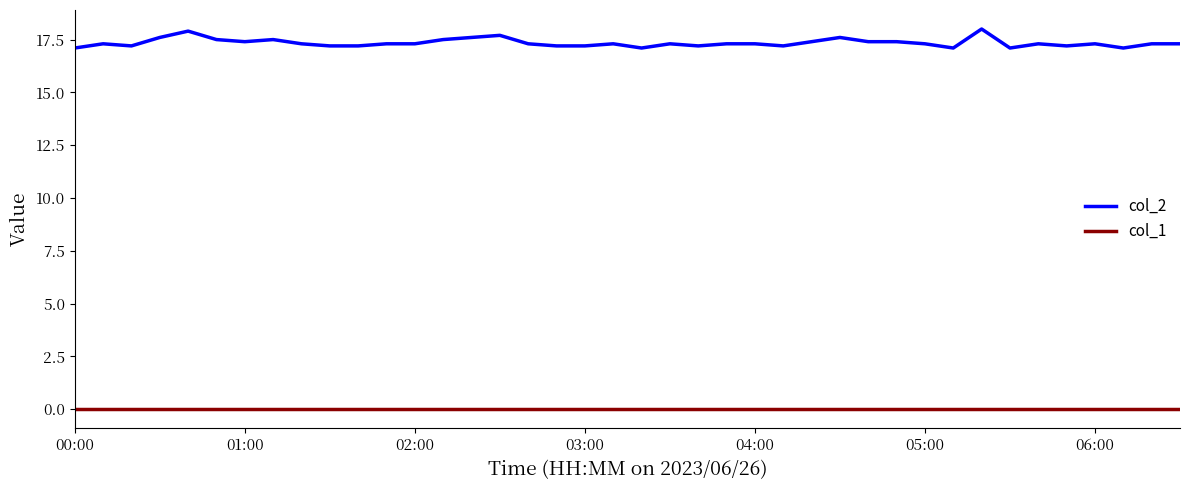

True or false: col_2 and col_1 cross at least once.

False